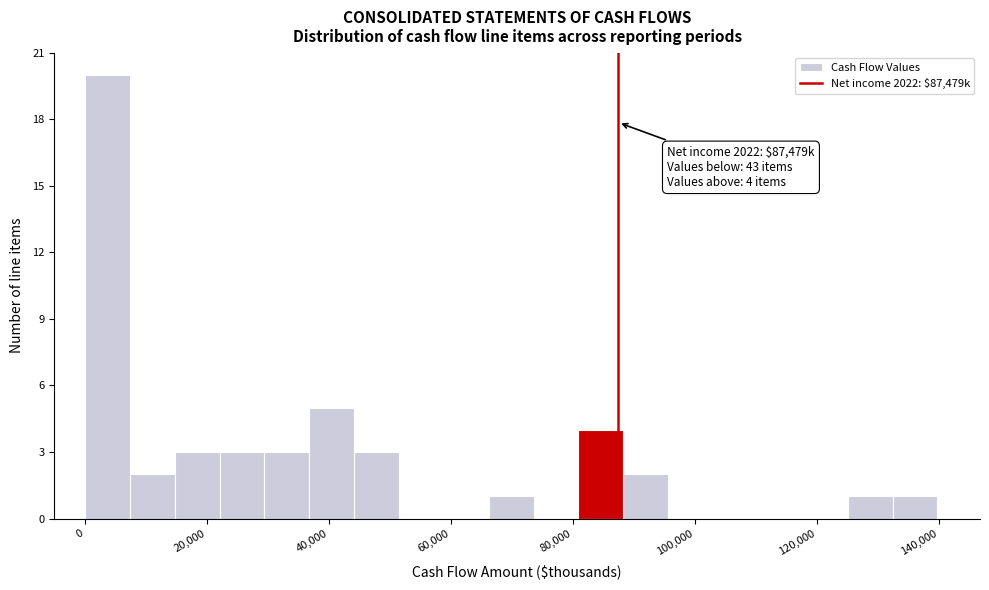

Read against the x-axis, roughly where is the centre of the tallest bar?

4000